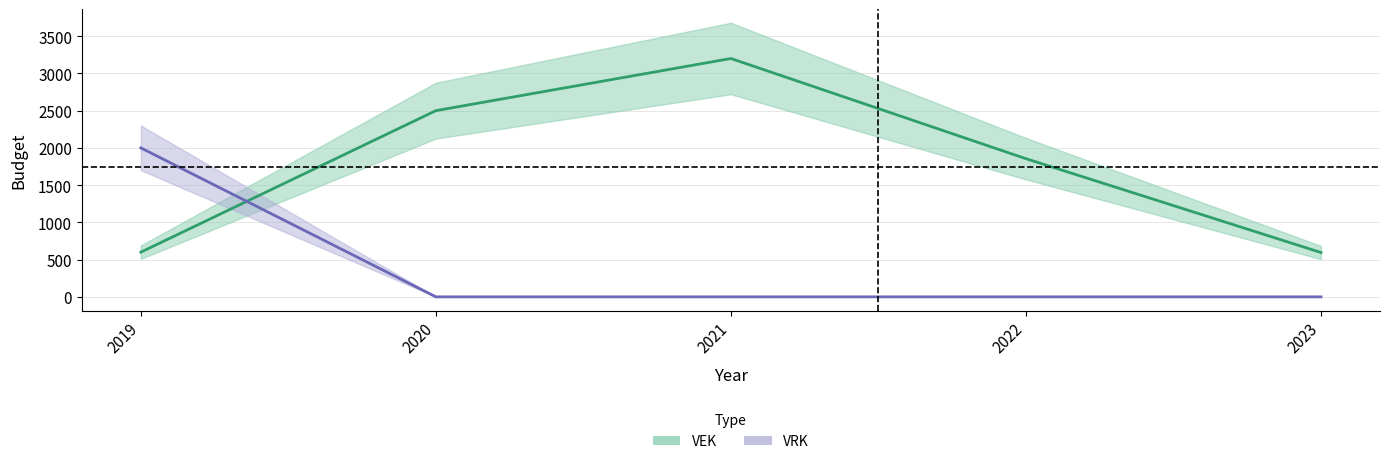

Reading left to right, extract all data points from this chart.

VEK: 600	2500	3200	1855	595
VRK: 2000	0	0	0	0